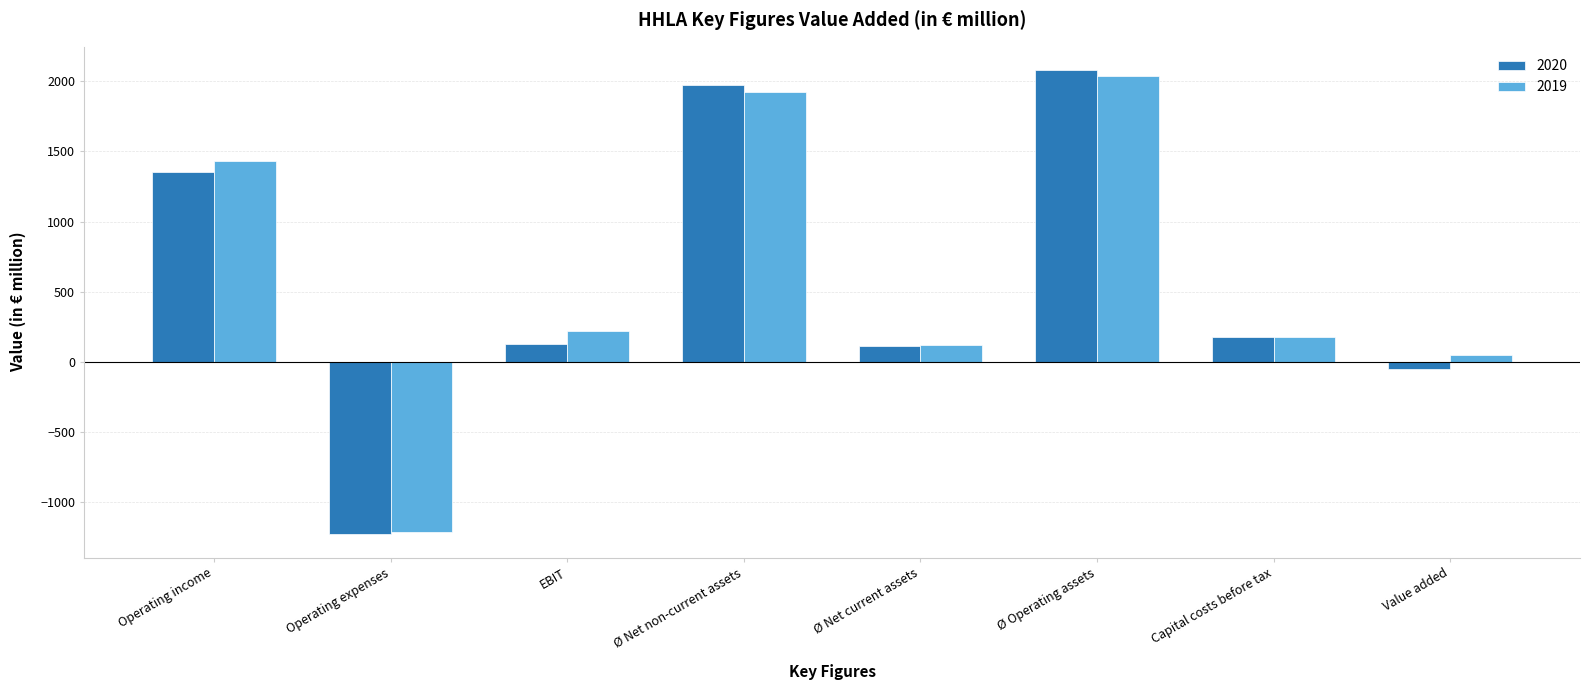

Which series has the widest spread of values?

2020